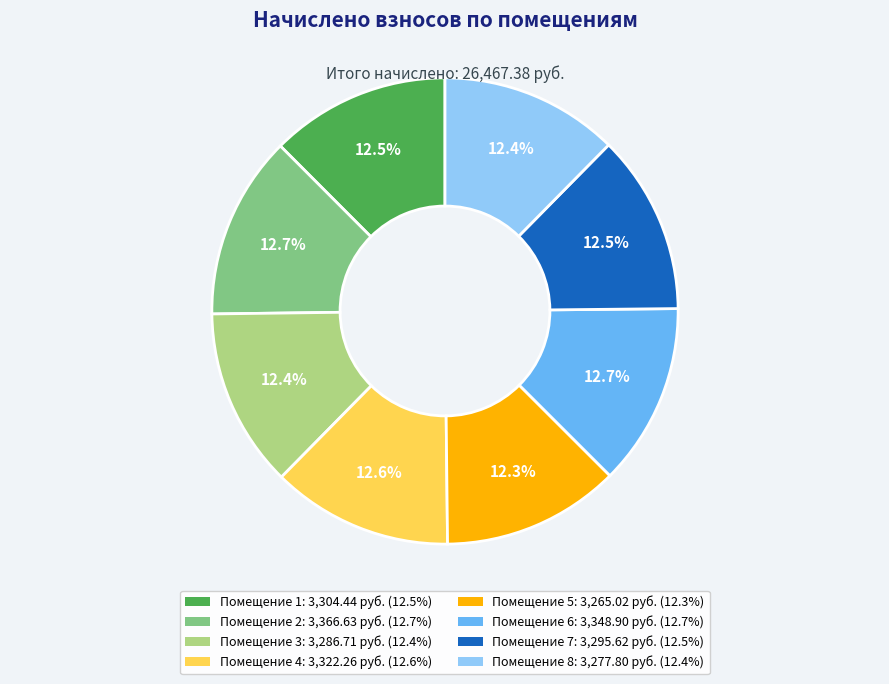

Is there any slice that represents more than half of the pie?

No